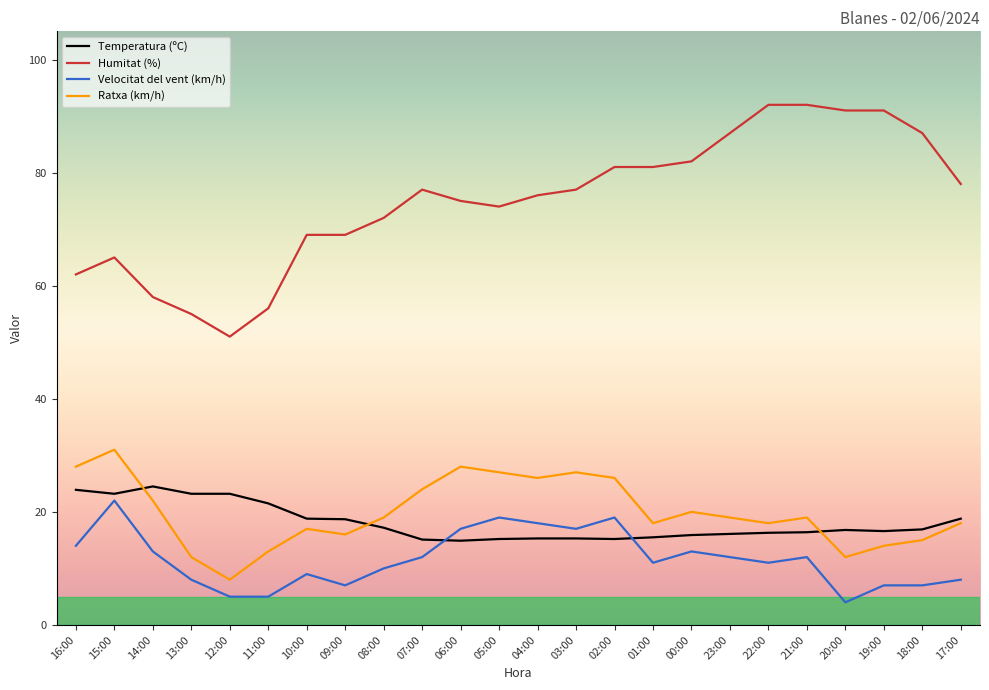

What position from the right is 14:00?

22